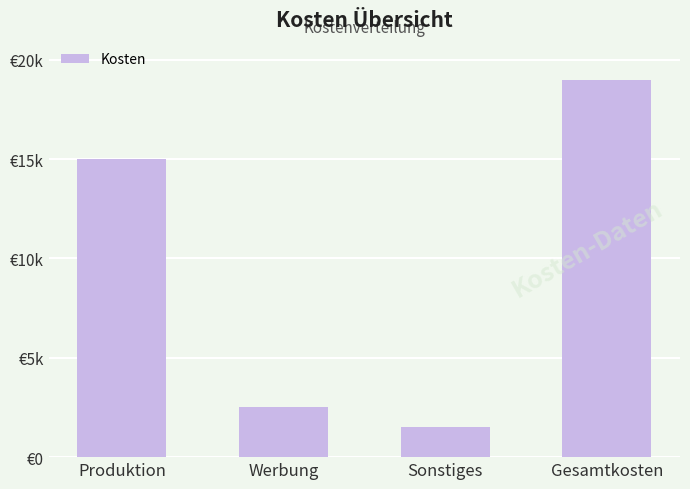

True or false: the data shows 2551 at Sonstiges.

False